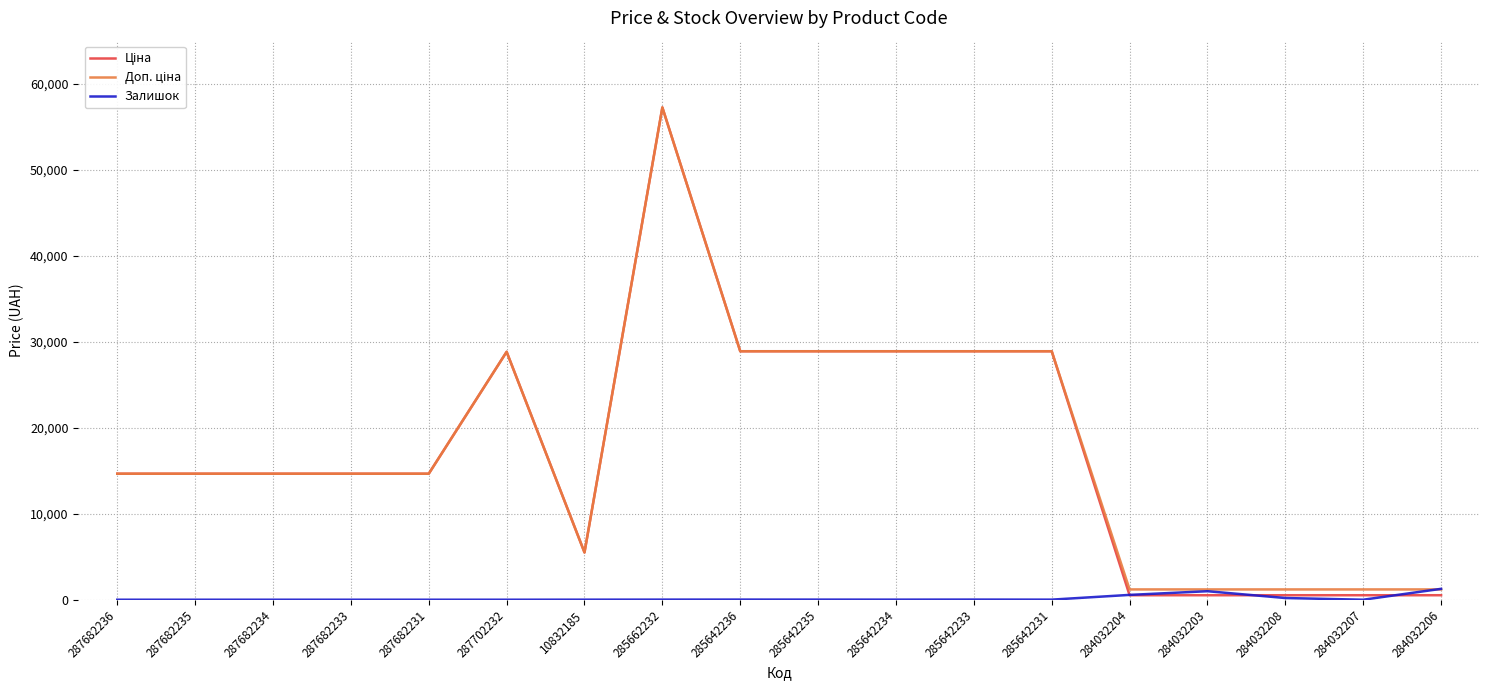

At which category is the sum across all series the highest?

285662232